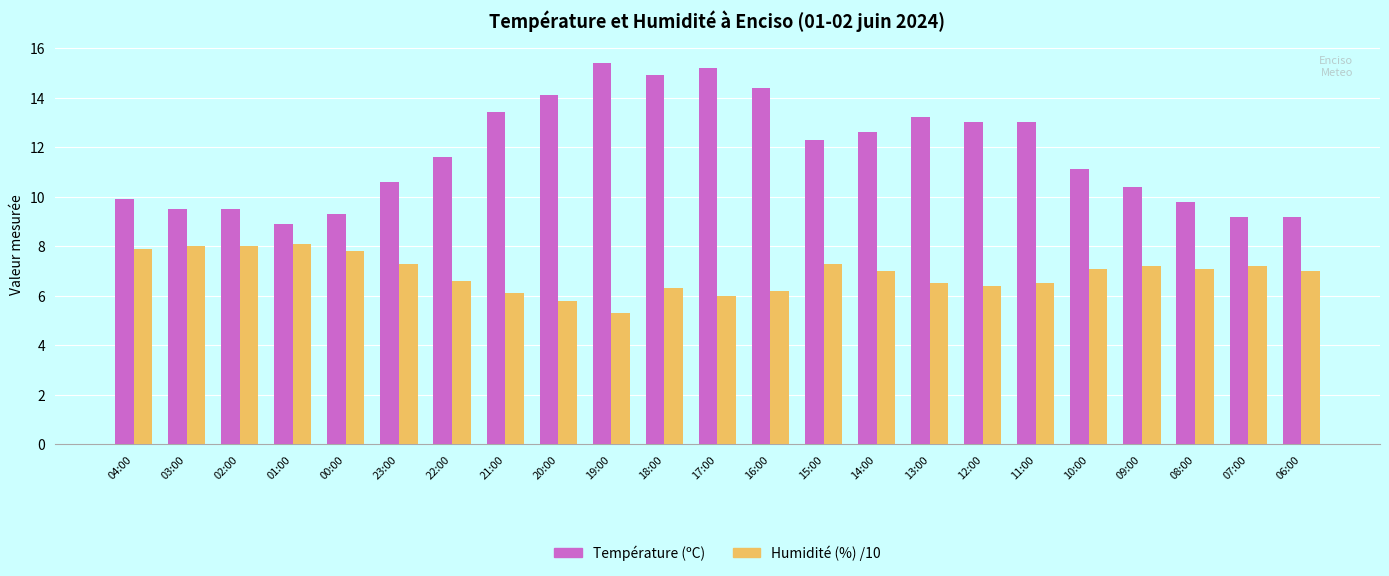

List the series in order of their overall mean, lowest first.

Humidité (%) /10, Température (ºC)